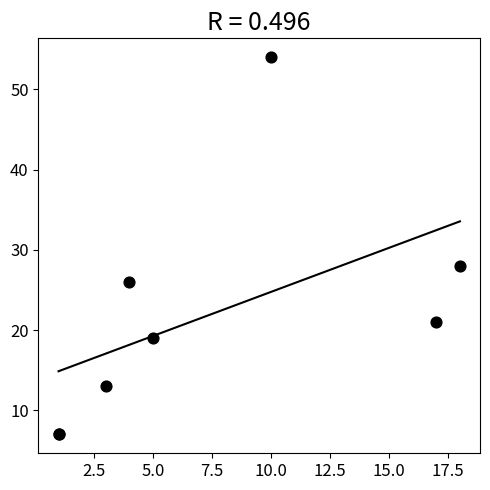

What Y value in the scatter plot is closest to 30?

28